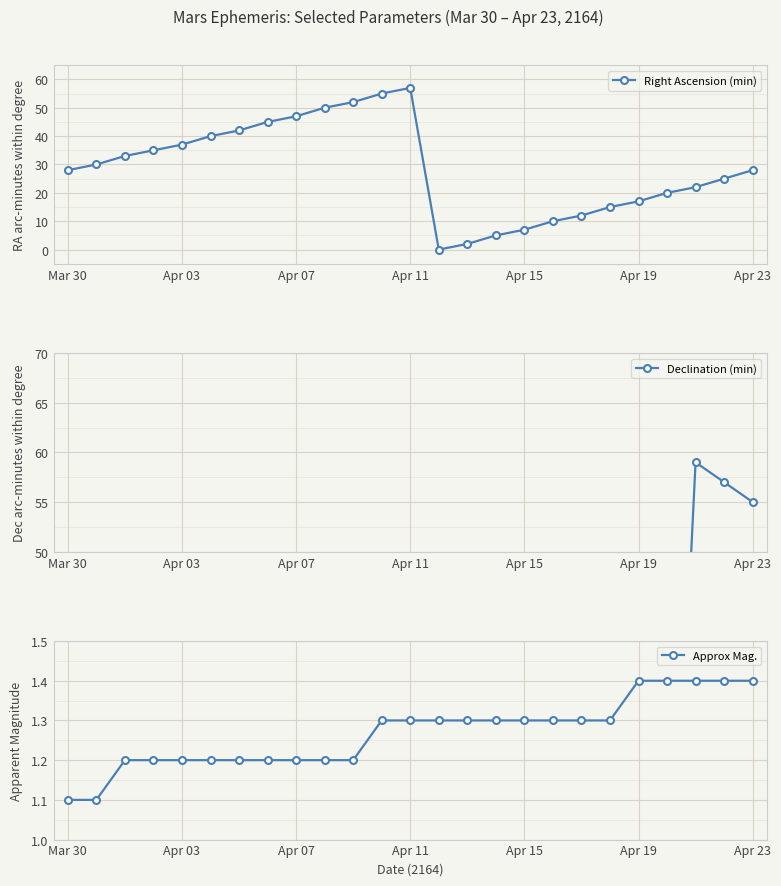

In Right Ascension (min), how many points are lower than both neighbors (excluding endpoints)?

1